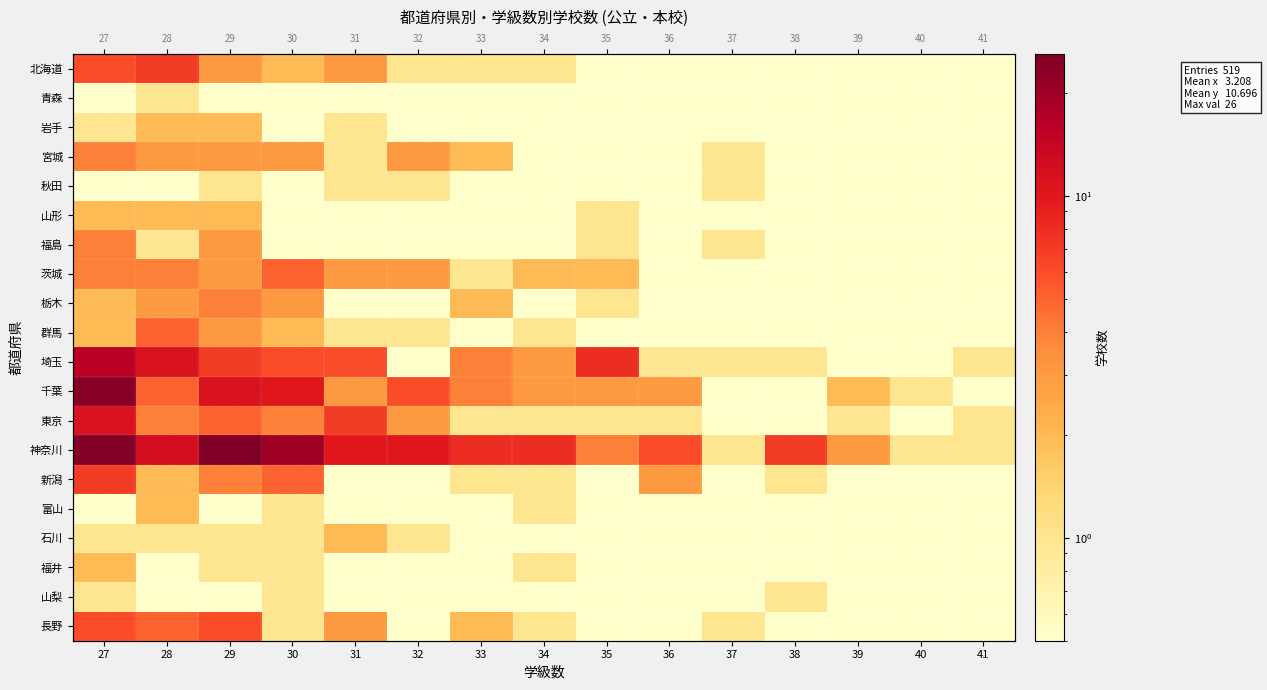

Which category has the lowest value in the 青森 series?

27